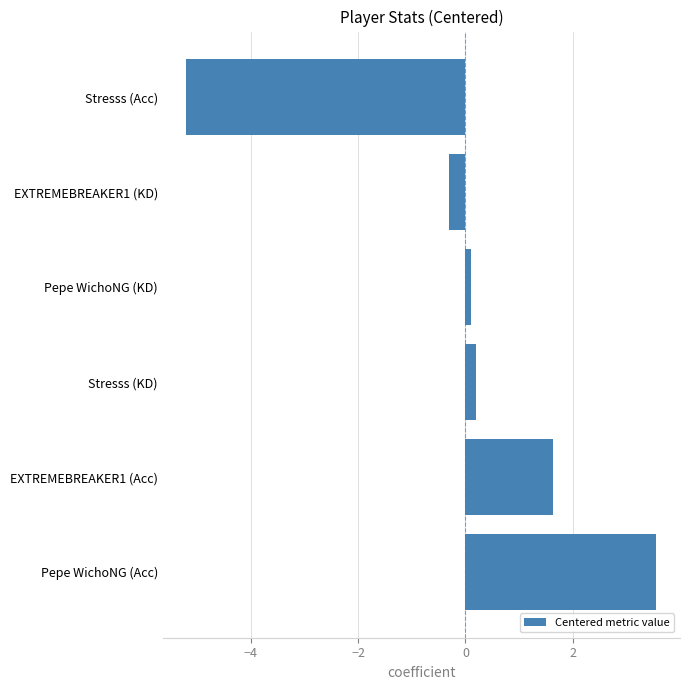

What is the maximum value shown in the chart?

3.6